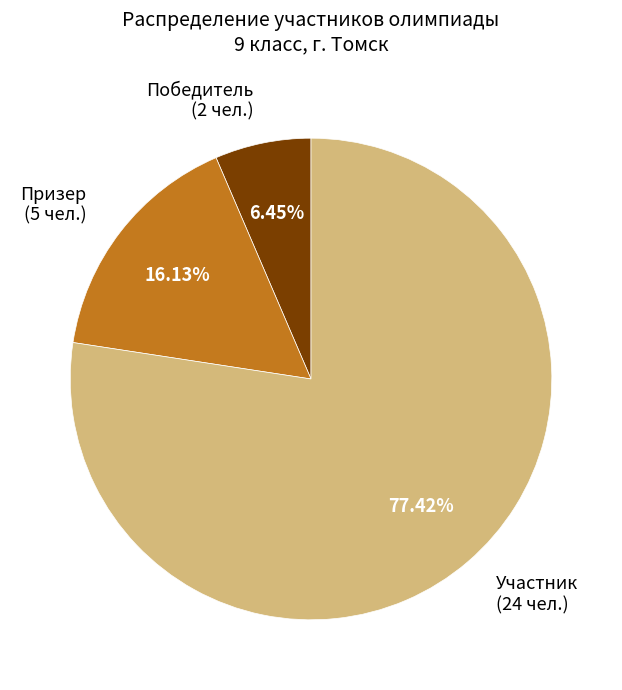

Which has a higher value, Участник (24 чел.) or Призер (5 чел.)?

Участник (24 чел.)